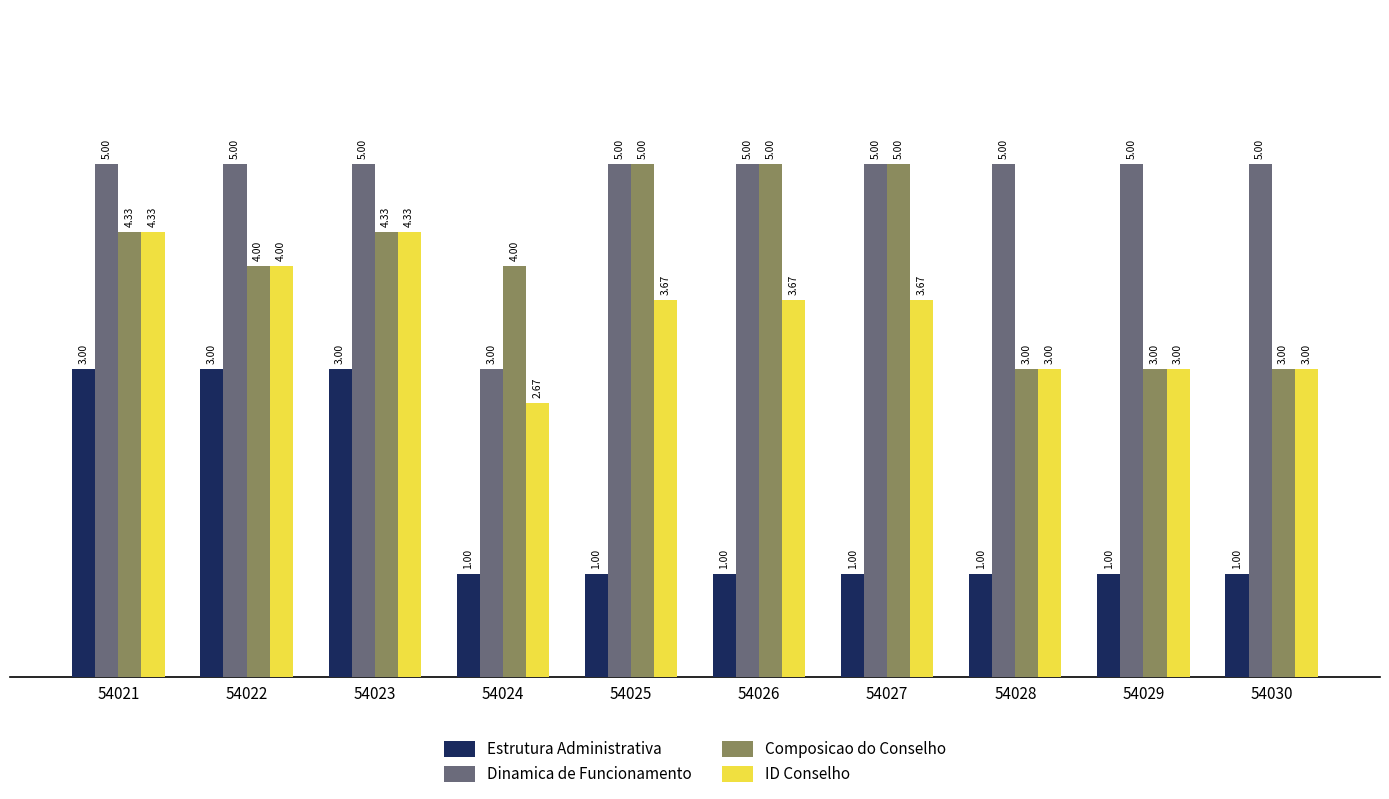

Which series has the largest total across all categories?

Dinamica de Funcionamento